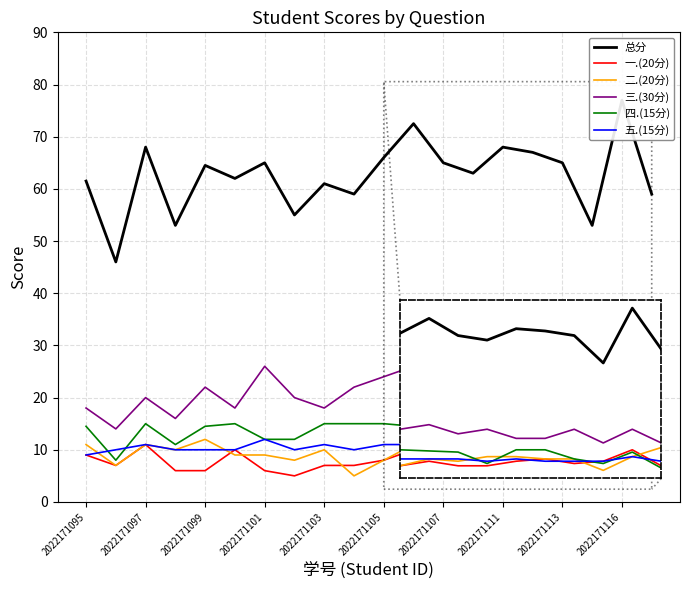

At how many categories does at least one series exceed 68?

2